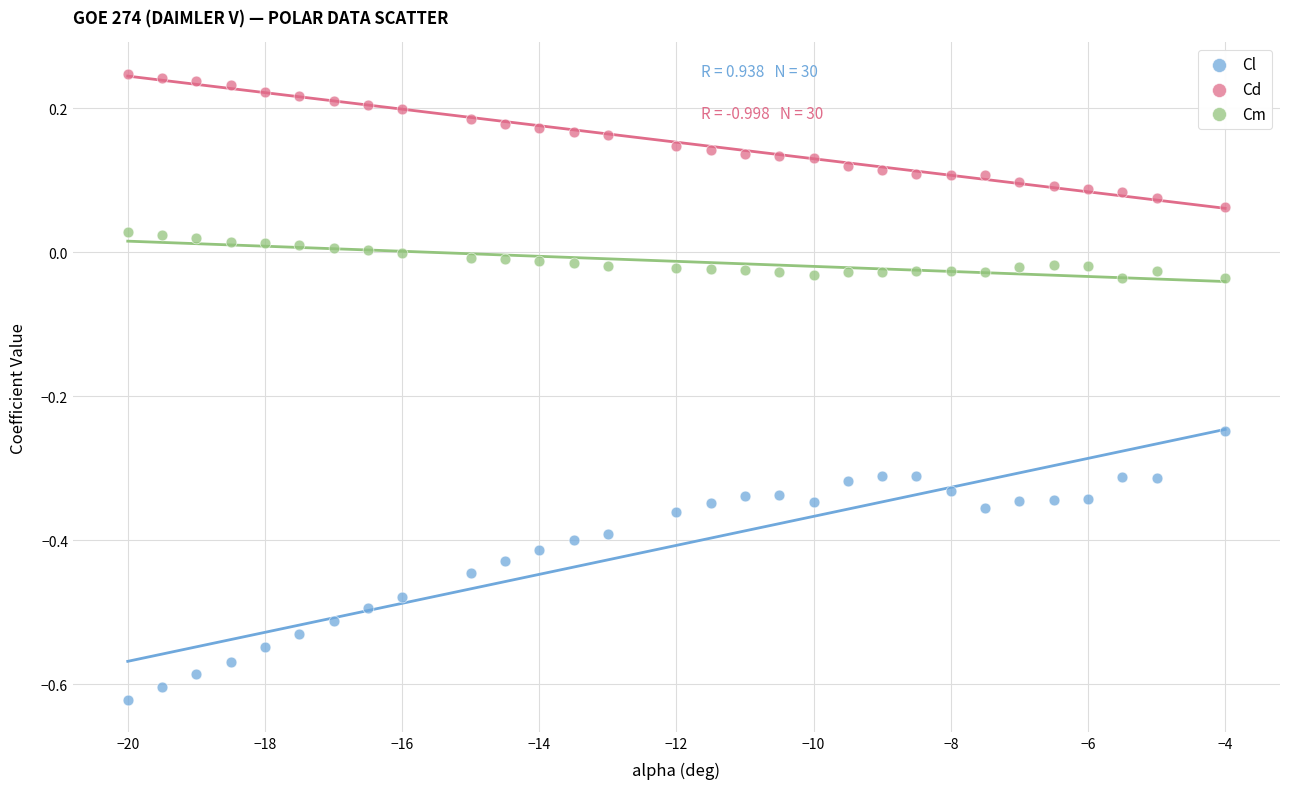

Across all data points, what is the range of X values (max minus min)?

16.0